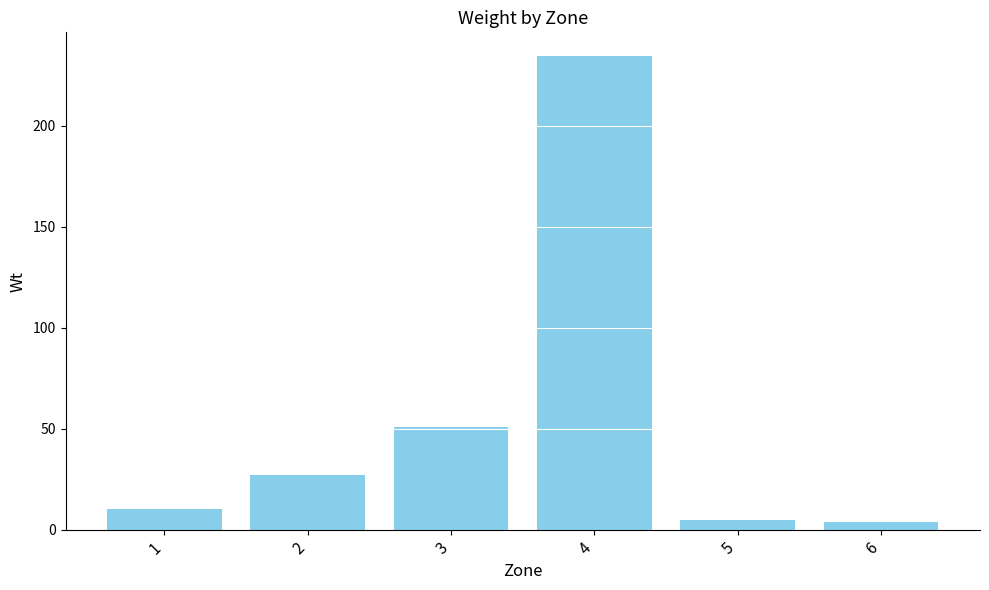

What is the greatest value displayed?

234.5